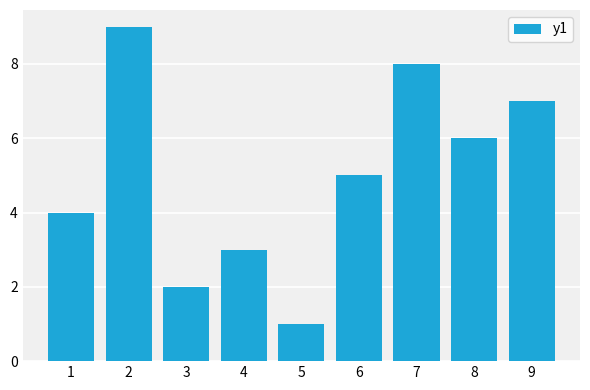

True or false: the data shows 8 at 7.

True